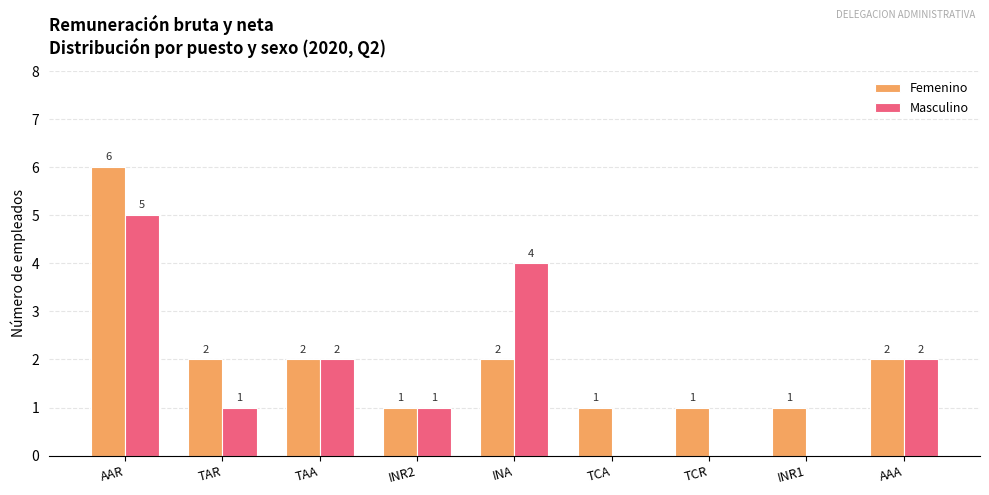

Are the bars grouped side by side (vs. stacked)?

Yes